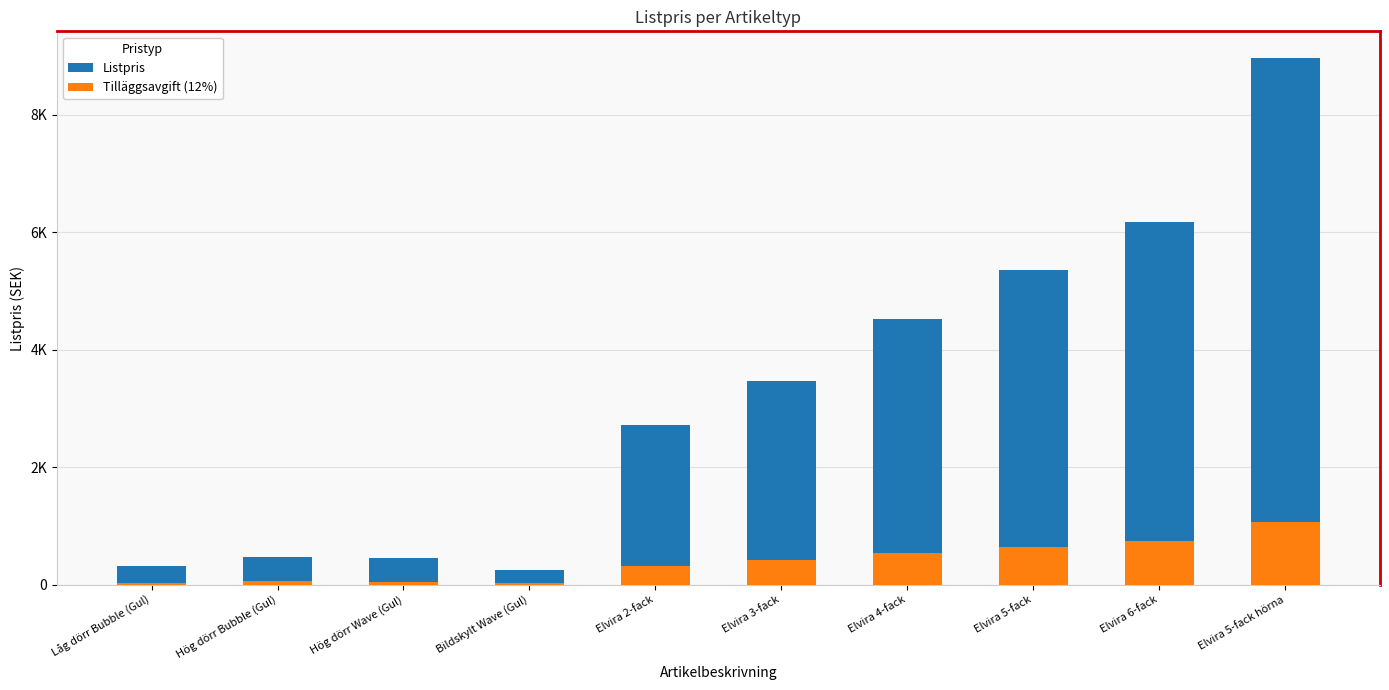

At which label does Tilläggsavgift (12%) first exceed 417?

Elvira 4-fack